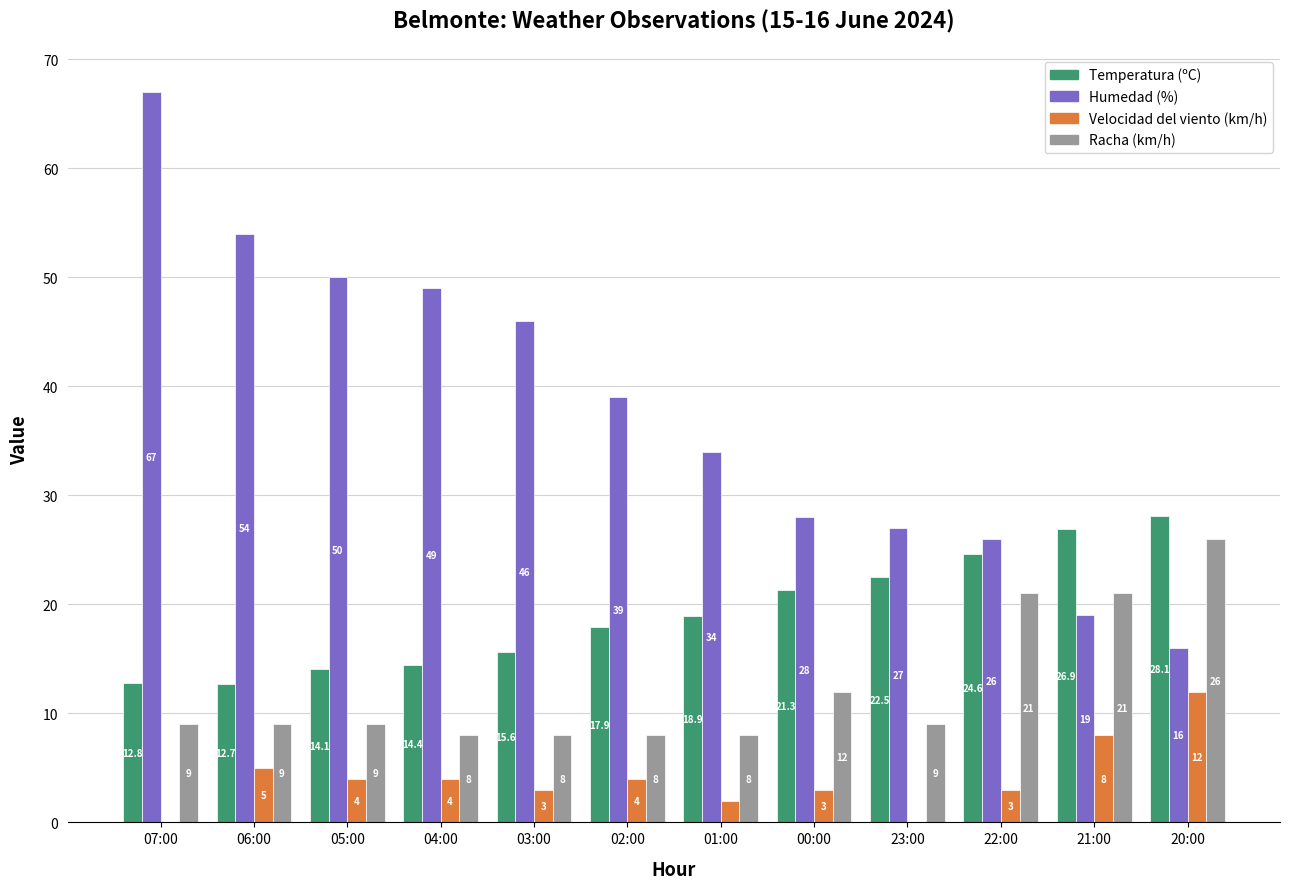

What is the maximum value shown in the chart?

67.0